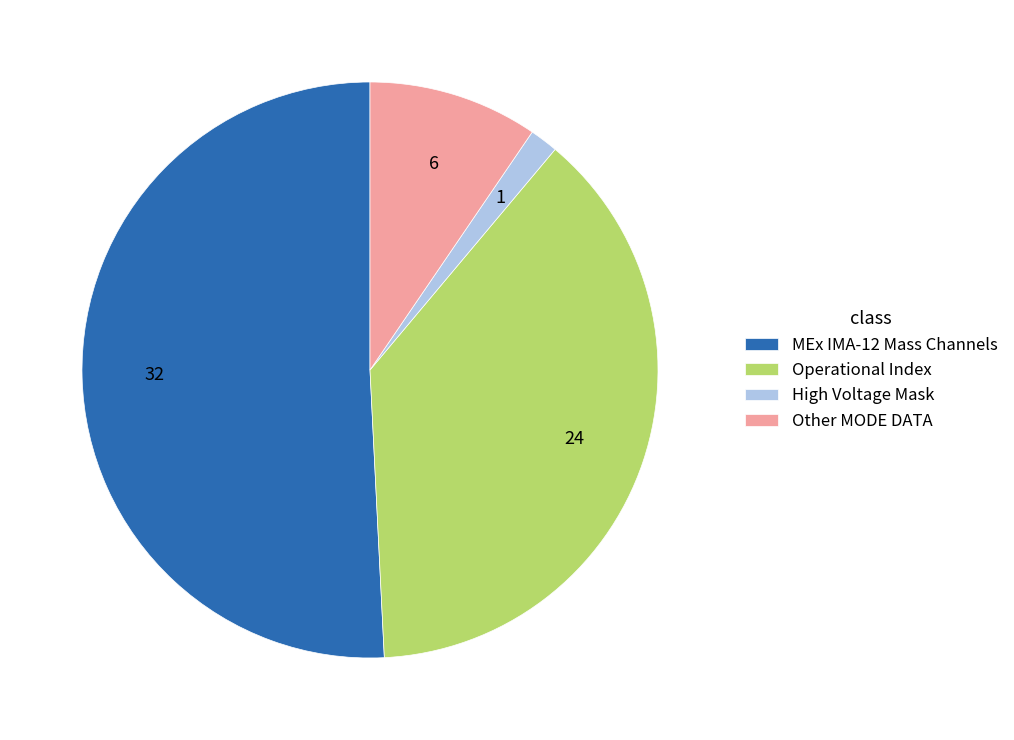

Rank the categories by value from lowest to highest.

High Voltage Mask, Other MODE DATA, Operational Index, MEx IMA-12 Mass Channels